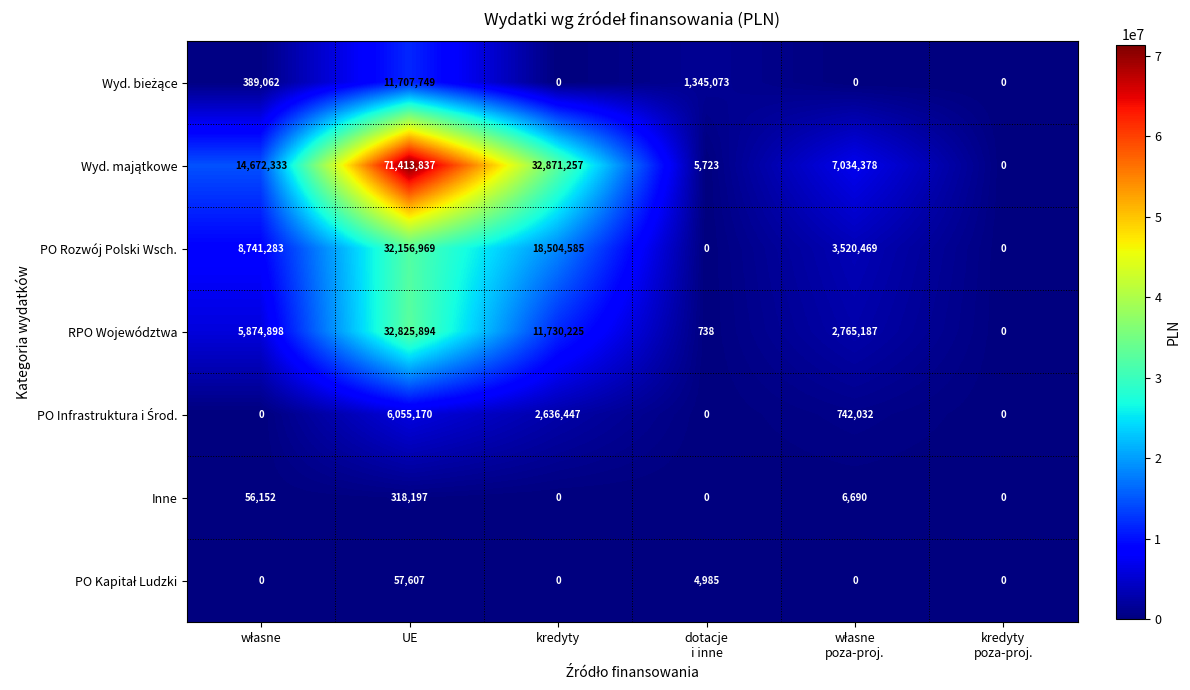

What is the difference between the maximum and second lowest values in the RPO Województwa series?

32825156